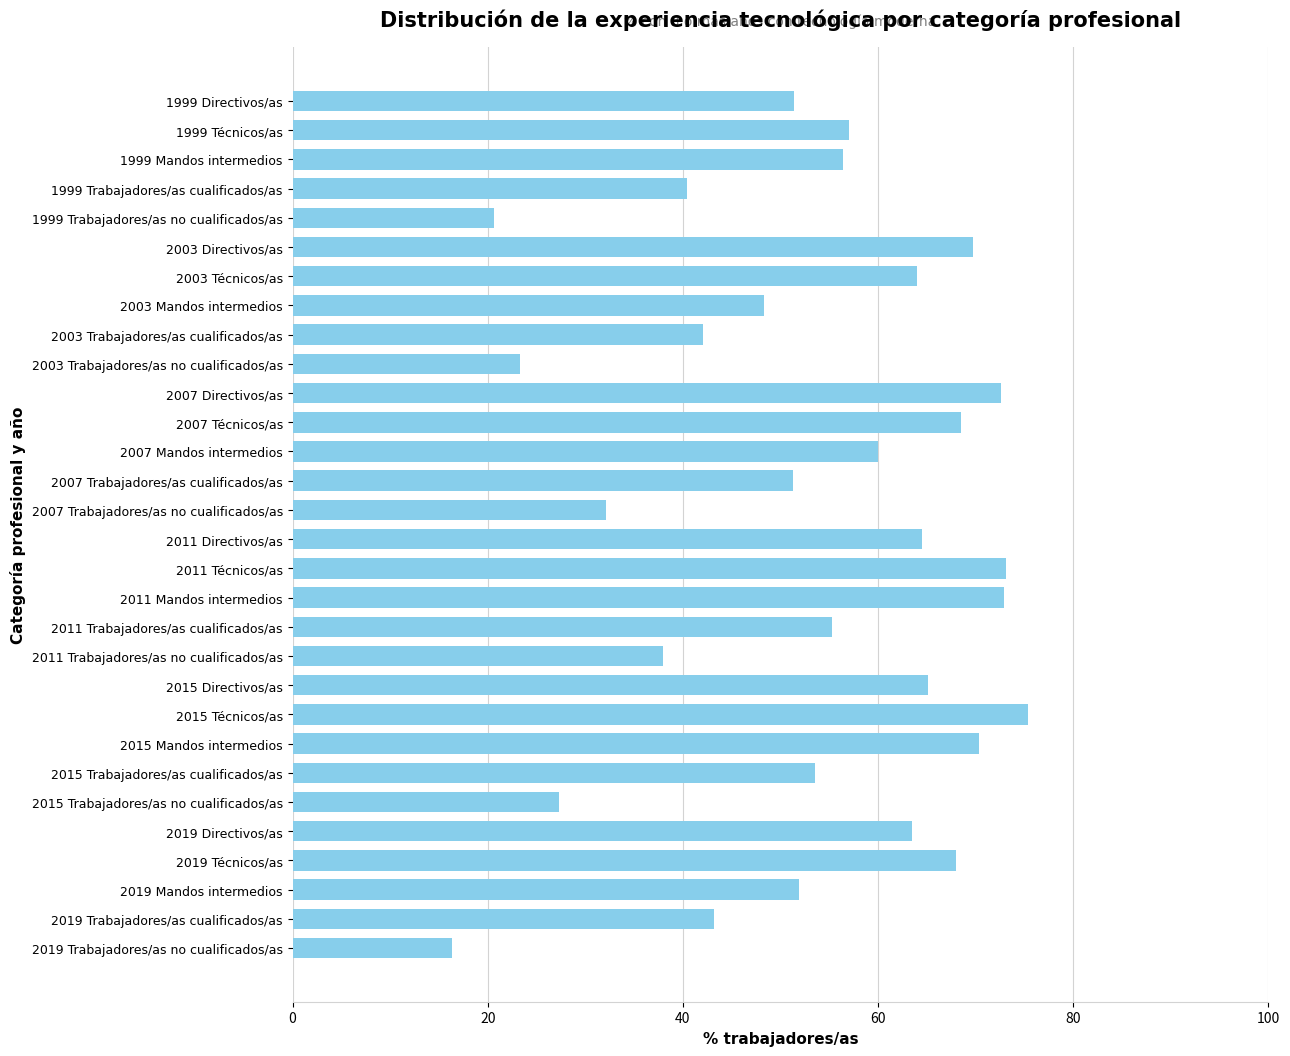

What is the approximate value at 2007 Trabajadores/as no cualificados/as?

32.1